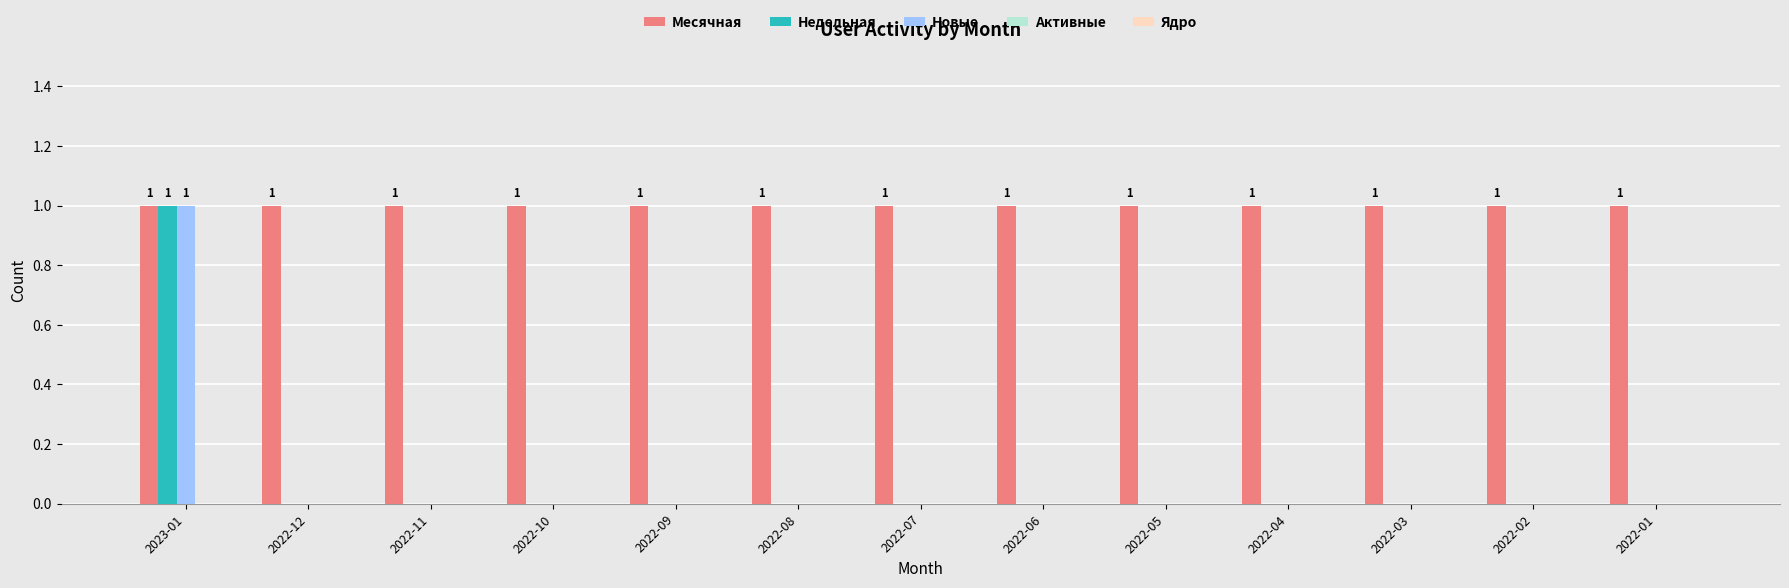

How many distinct data groups are displayed?

3